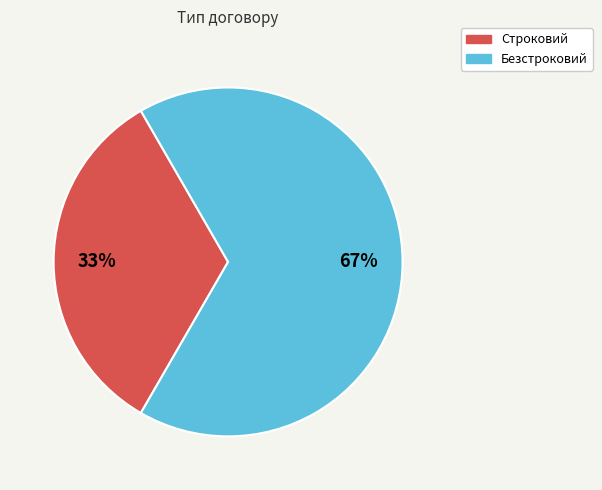

How many segments does this pie chart have?

2